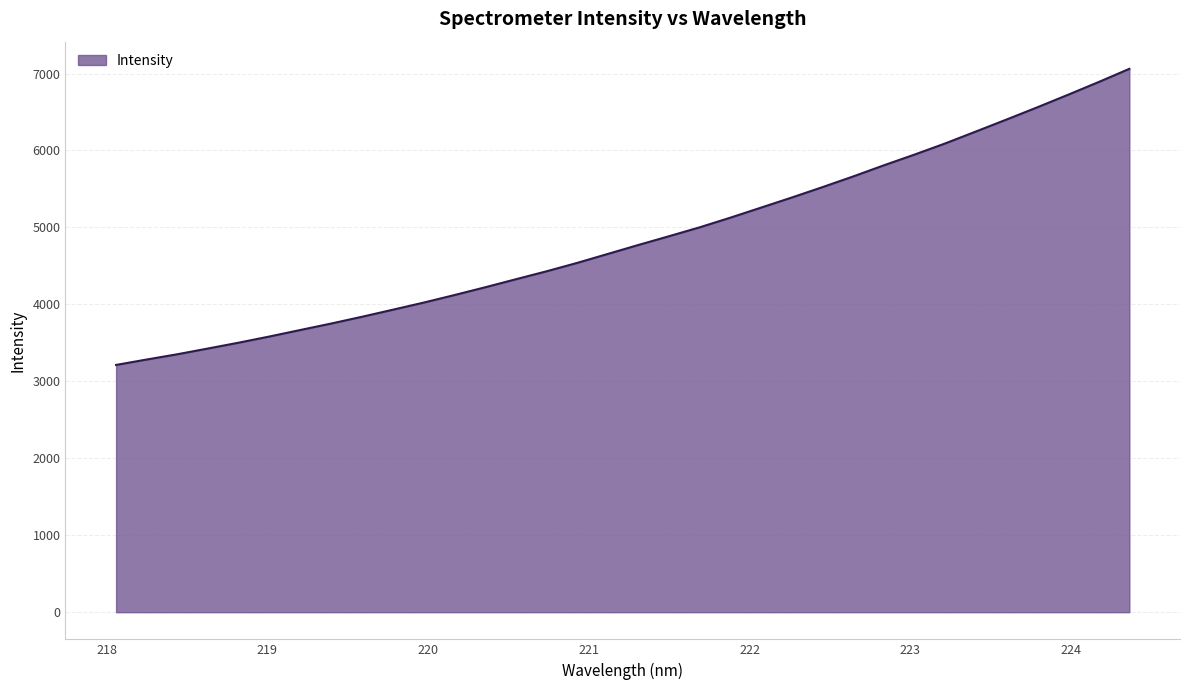

What is the smallest value displayed?

3213.1